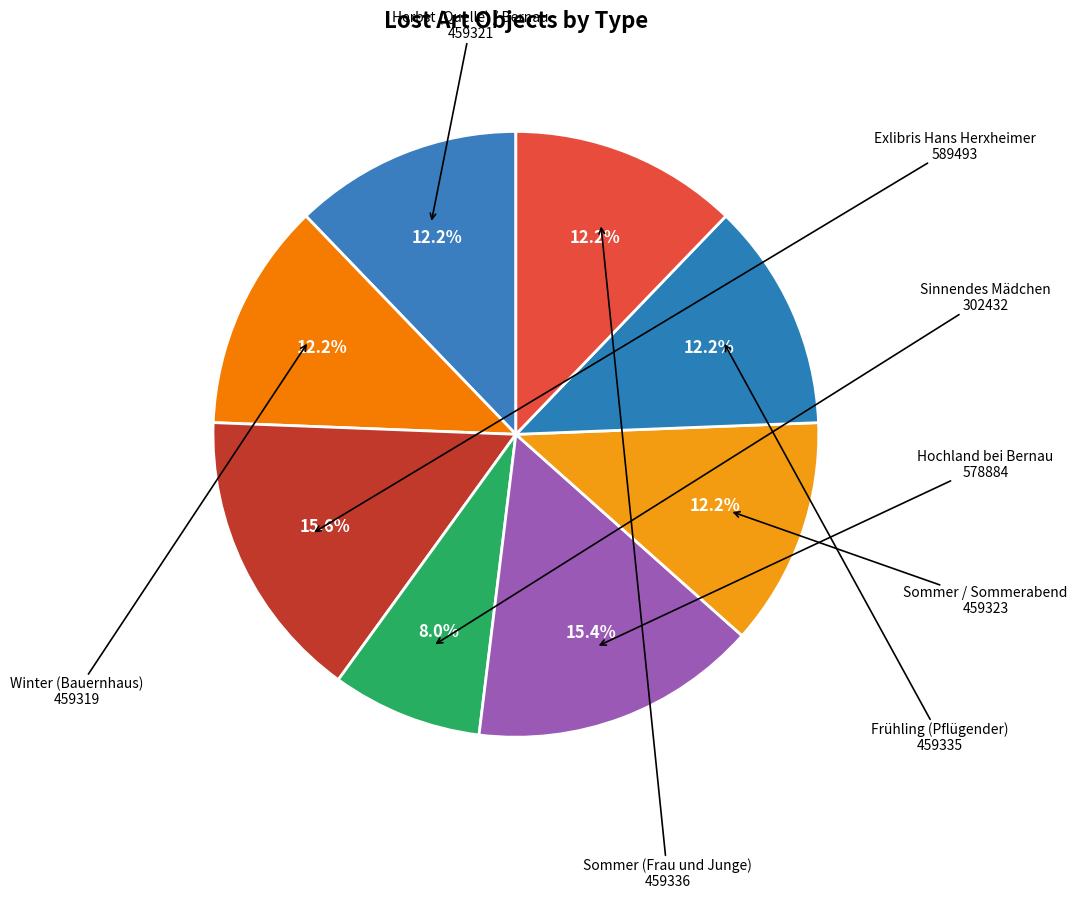

How many segments does this pie chart have?

8